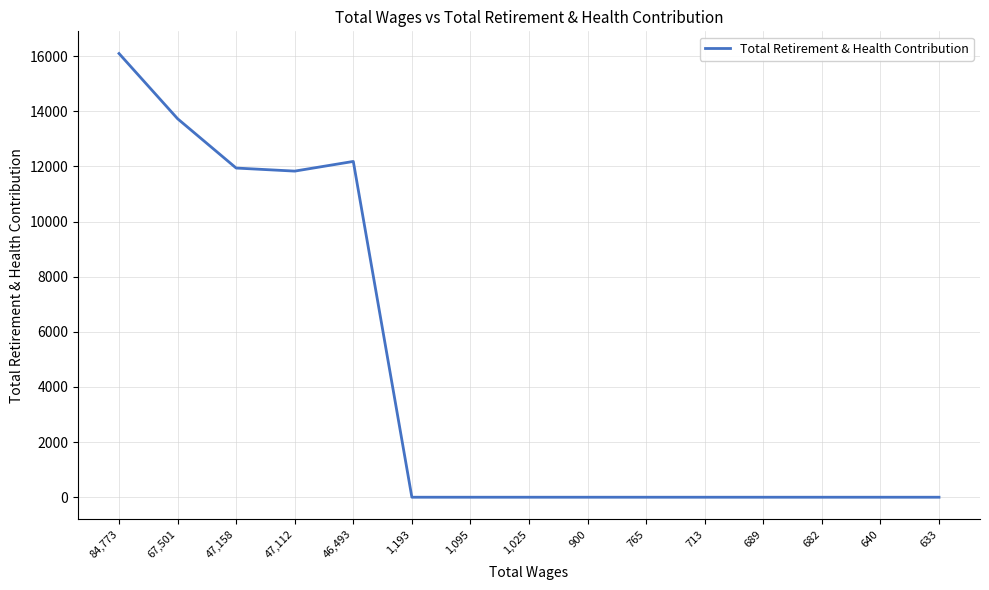

What is the difference between the maximum and minimum values?

16097